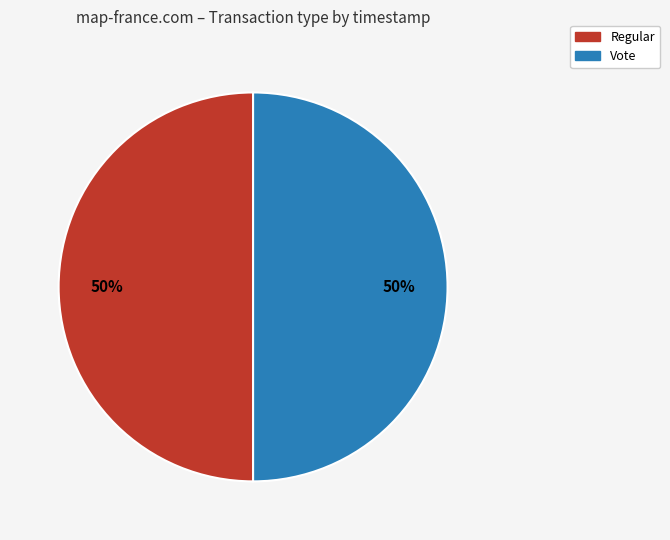

To the nearest percent, what is the average slice percentage?

50%